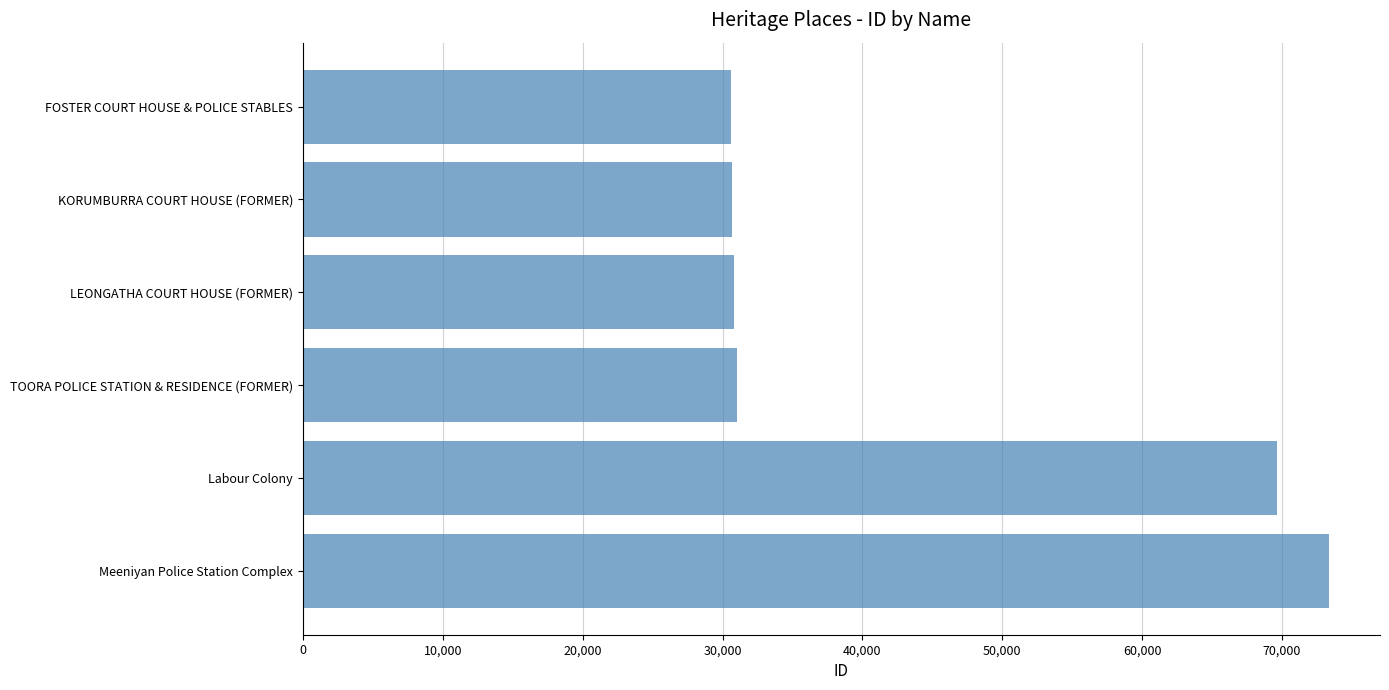

What is the smallest value displayed?

30615